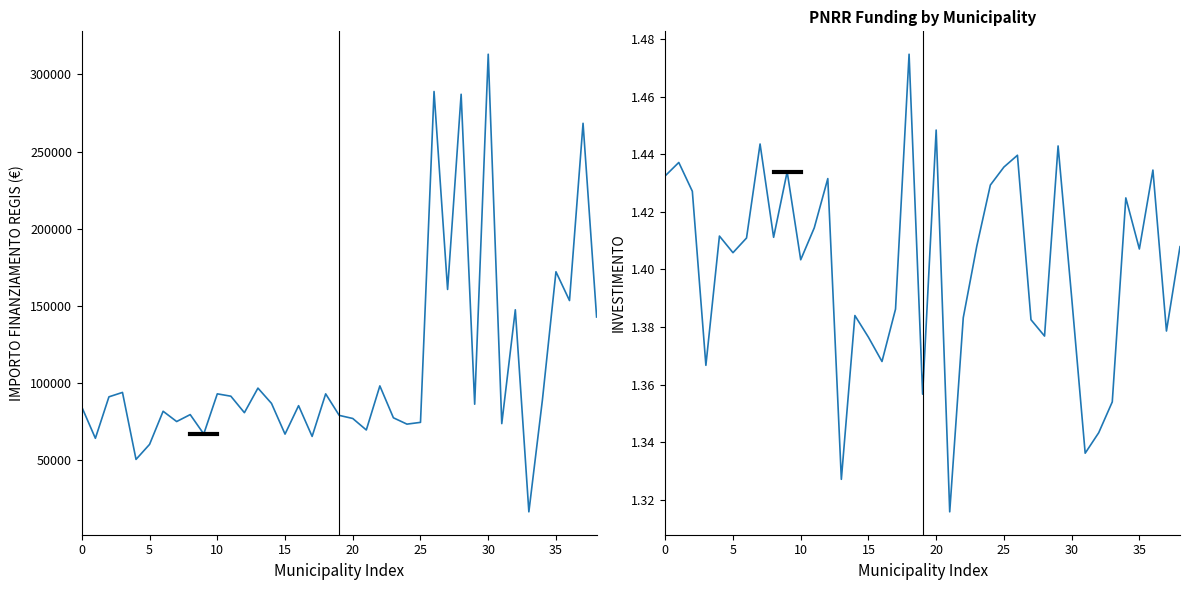

The INVESTIMENTO series shows 1.4 at 30. True or false?

True